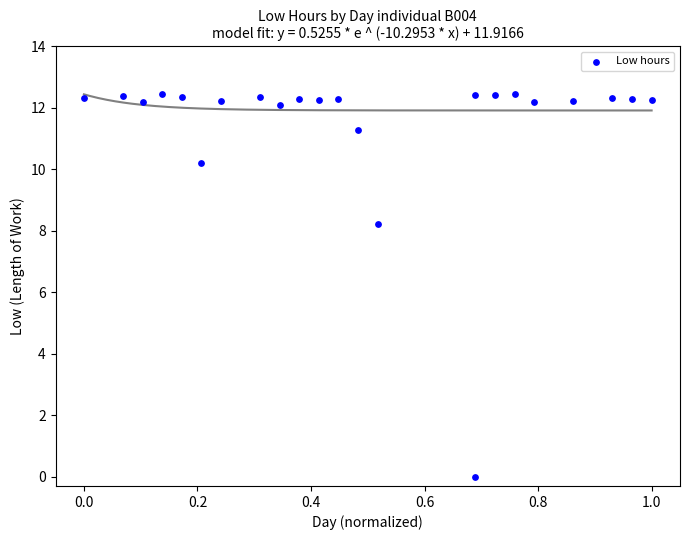

What is the range of Y values (max minus min)?

12.5